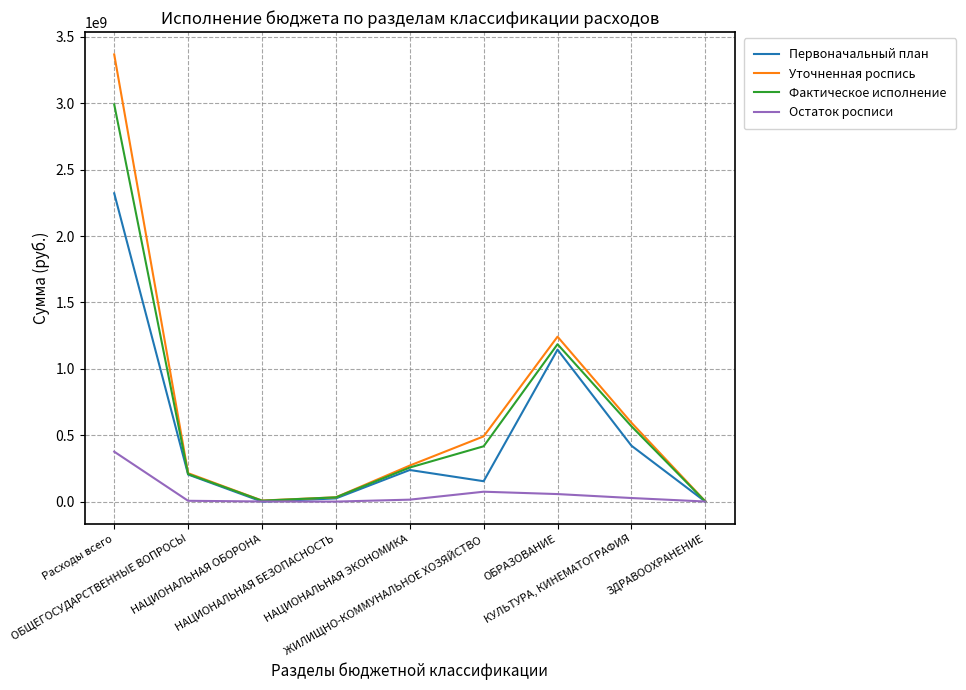

What is the sum of all Фактическое исполнение values?

5667013211.5